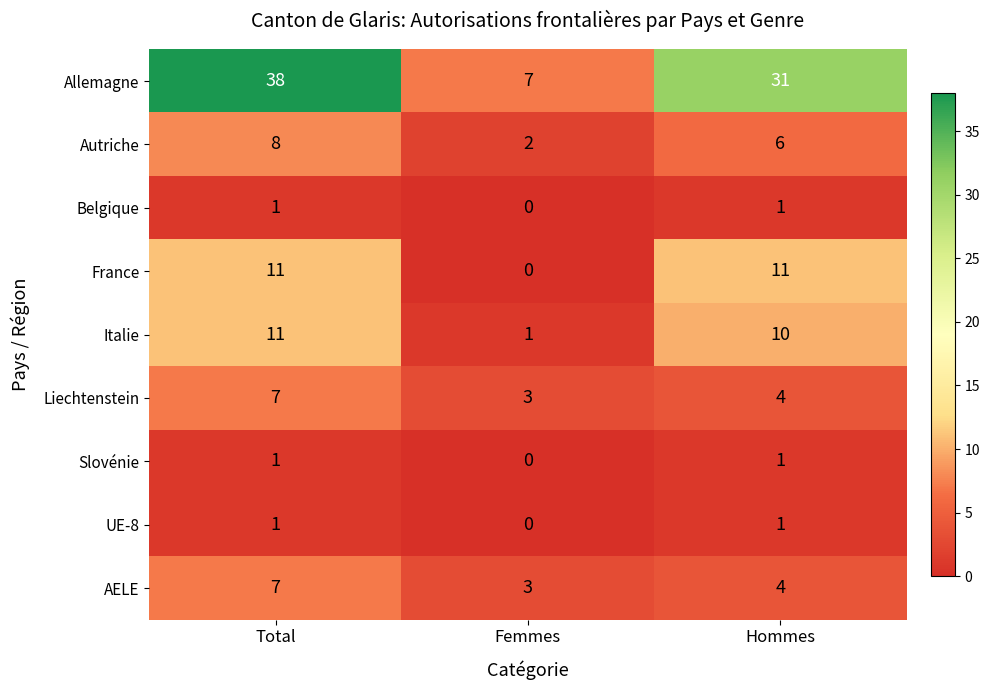

Reading right to left, transcribe all the data shown in this chart.

Allemagne: 31	7	38
Autriche: 6	2	8
Belgique: 1	0	1
France: 11	0	11
Italie: 10	1	11
Liechtenstein: 4	3	7
Slovénie: 1	0	1
UE-8: 1	0	1
AELE: 4	3	7